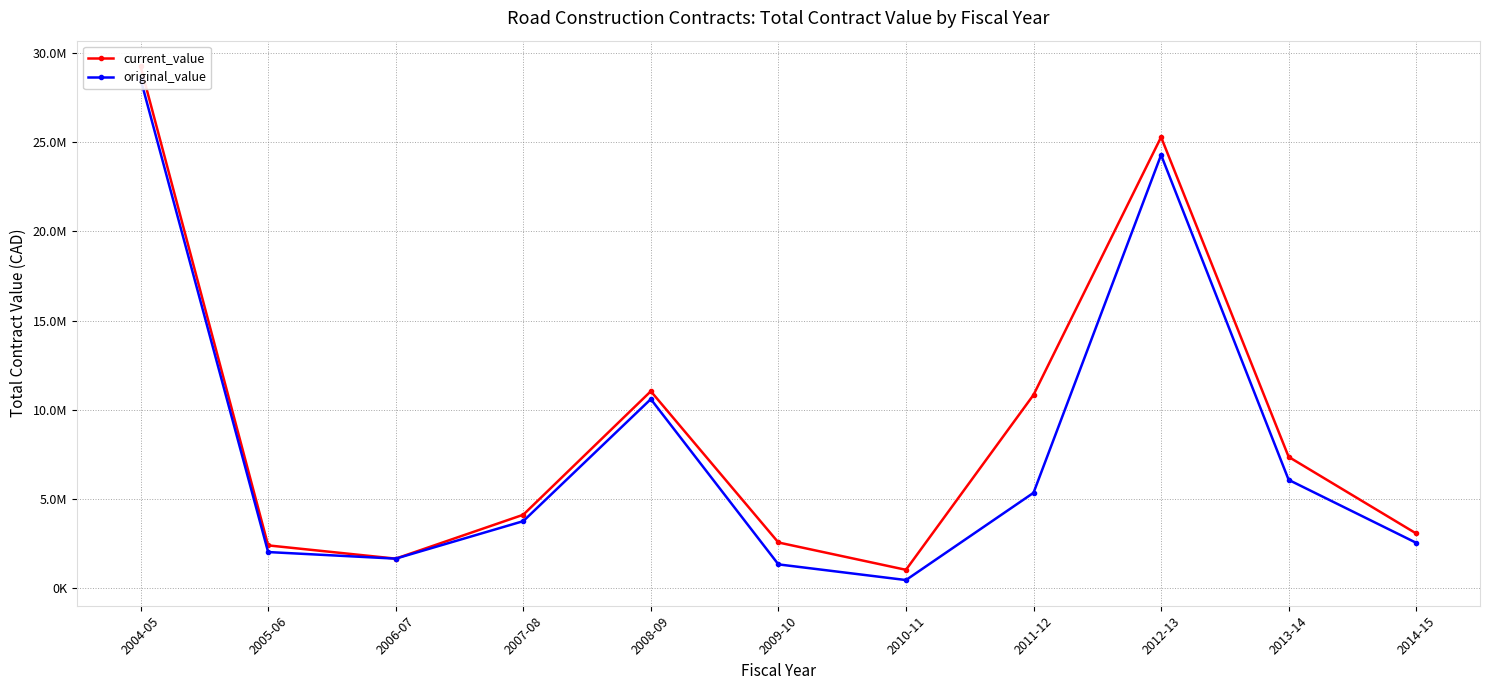

Reading left to right, what are all the values shown in this chart?

current_value: 29265678.6	2384955.0	1641062.3	4103453.9	11033989.9	2547834.4	1013615.1	10830531.8	25295127.3	7351240.7	3051684.0
original_value: 28554326.3	2010611.0	1641062.3	3744334.7	10592845.5	1318990.0	439360.0	5335361.0	24293935.7	6061268.9	2528878.9